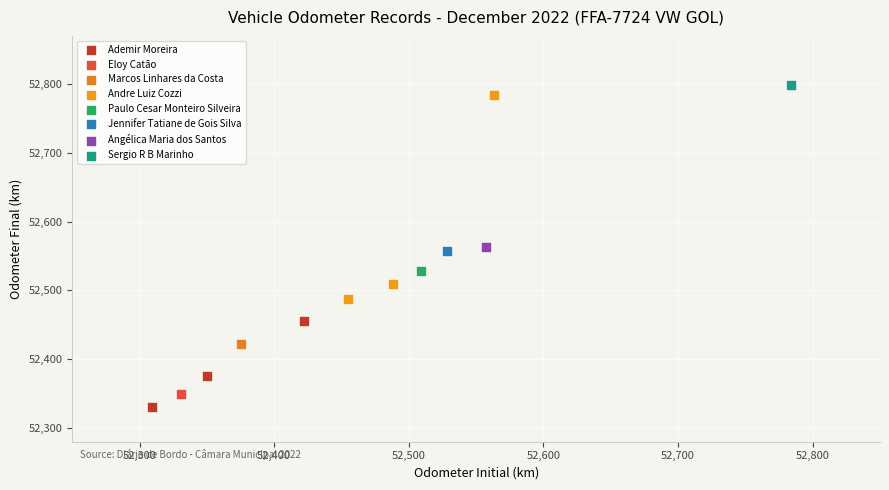

What are all the series names shown in the legend?

Ademir Moreira, Eloy Catão, Marcos Linhares da Costa, Andre Luiz Cozzi, Paulo Cesar Monteiro Silveira, Jennifer Tatiane de Gois Silva, Angélica Maria dos Santos, Sergio R B Marinho